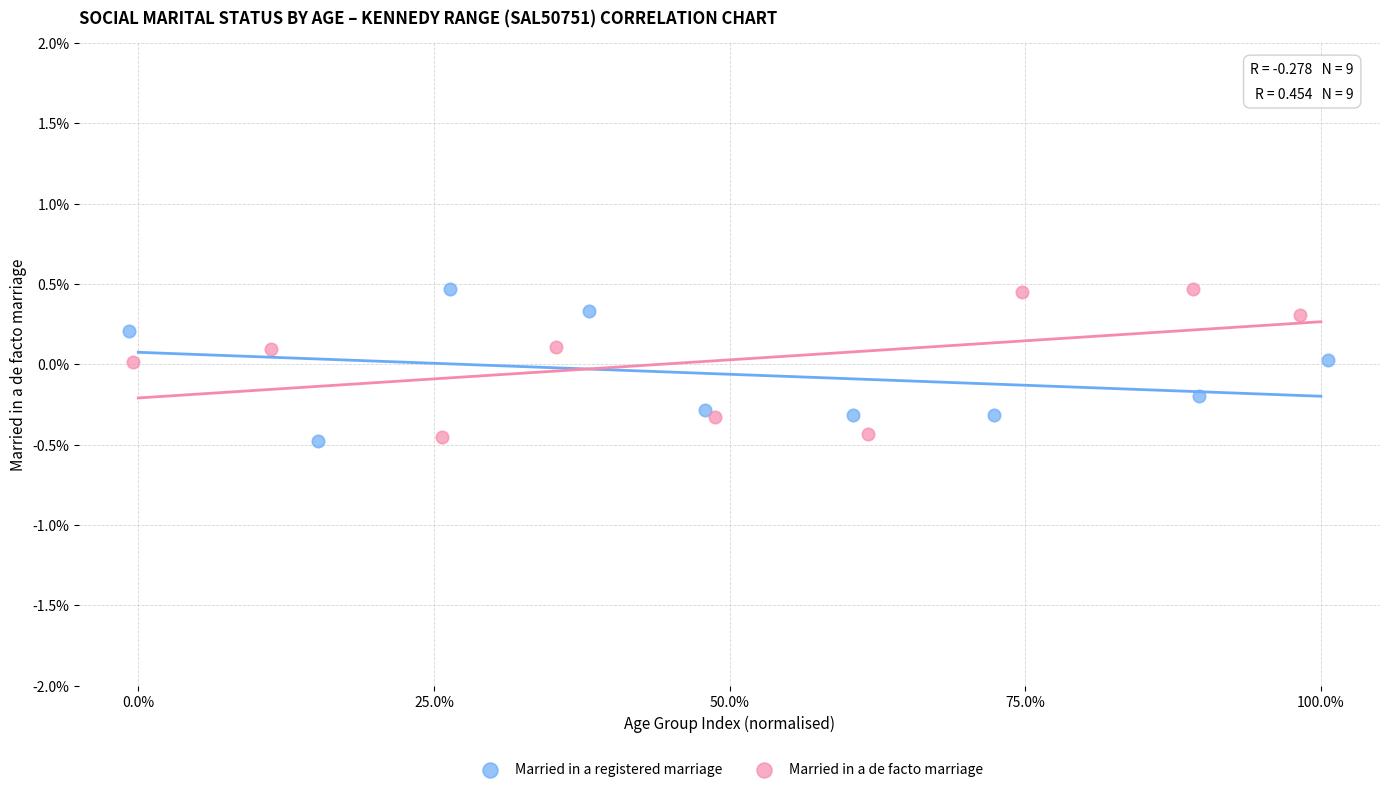

What are all the series names shown in the legend?

Married in a registered marriage, Married in a de facto marriage